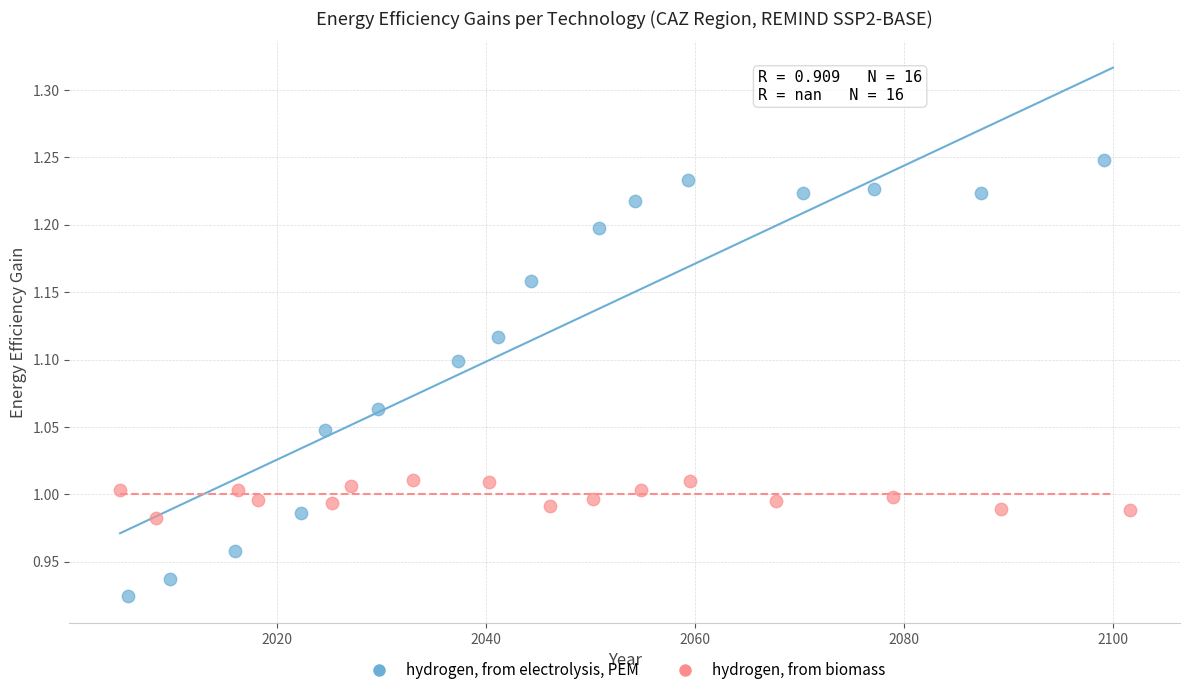

Which series contains the lowest Y value?

hydrogen, from electrolysis, PEM